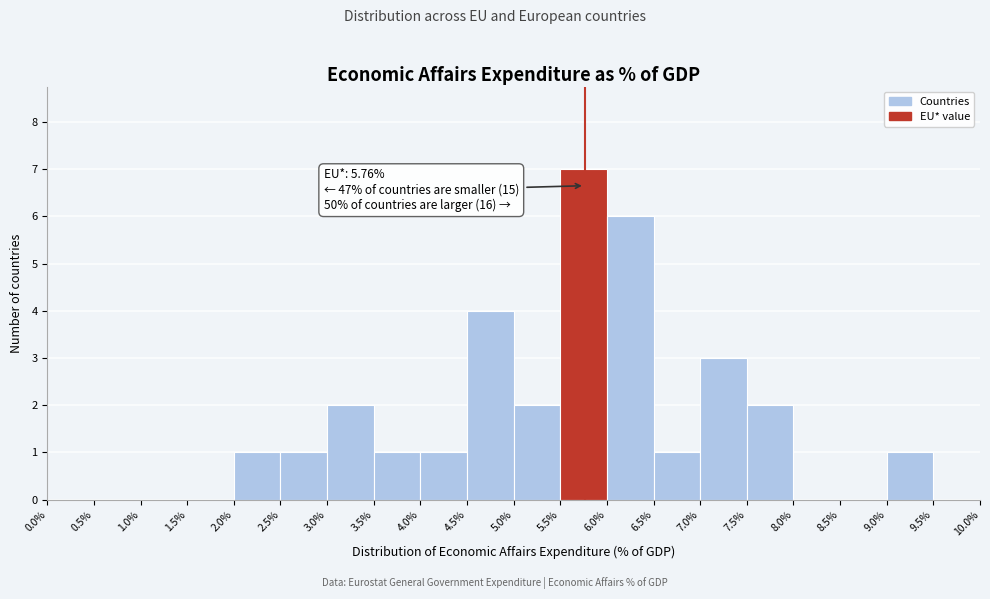

Over which range of the x-axis is the bar tallest?

5.5% to 6.0%